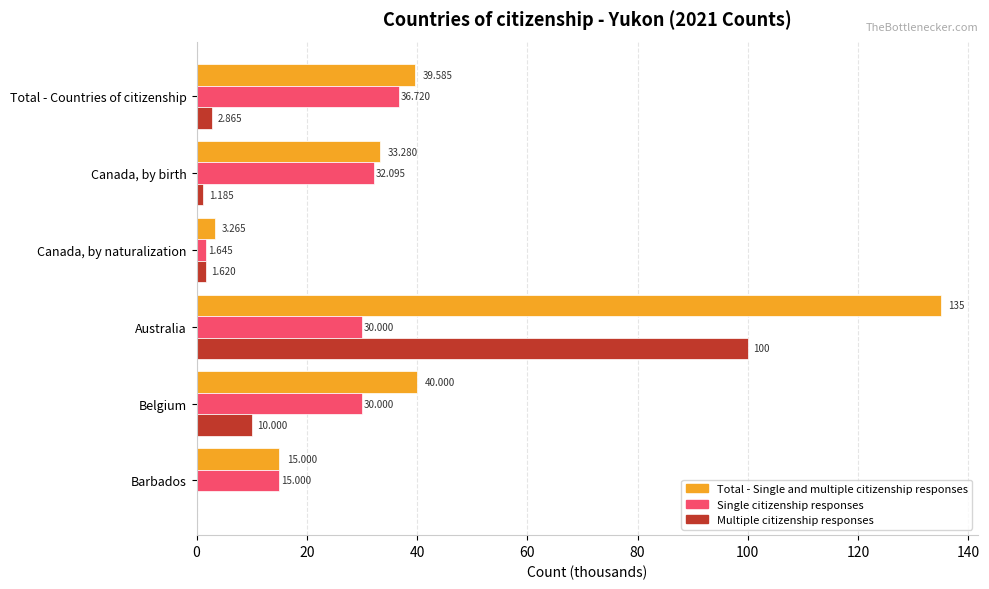

Which category has the highest value across all series?

Australia